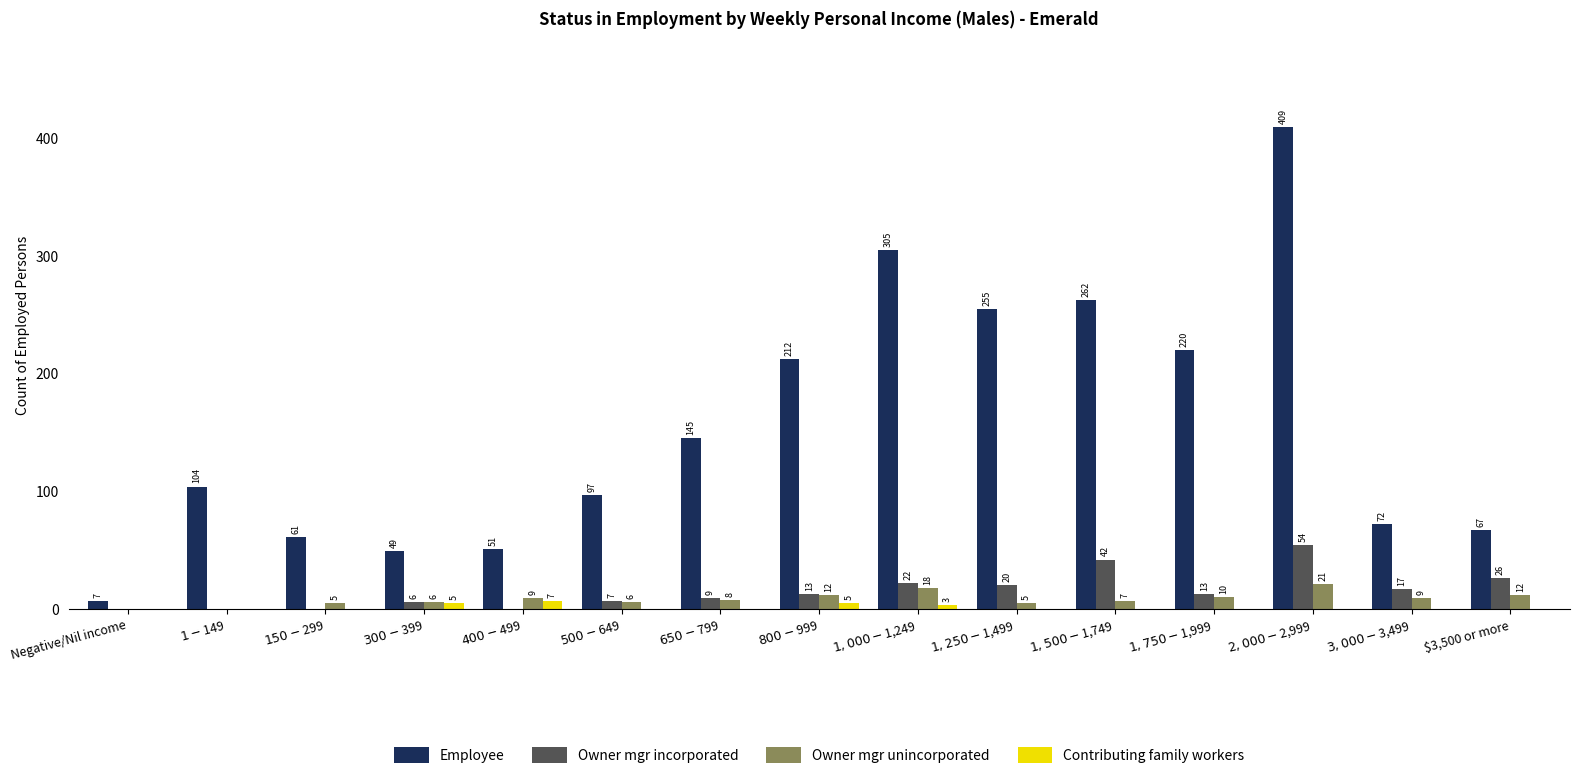

What value does the Owner mgr unincorporated series have at $3,500 or more, to the nearest 5?

10